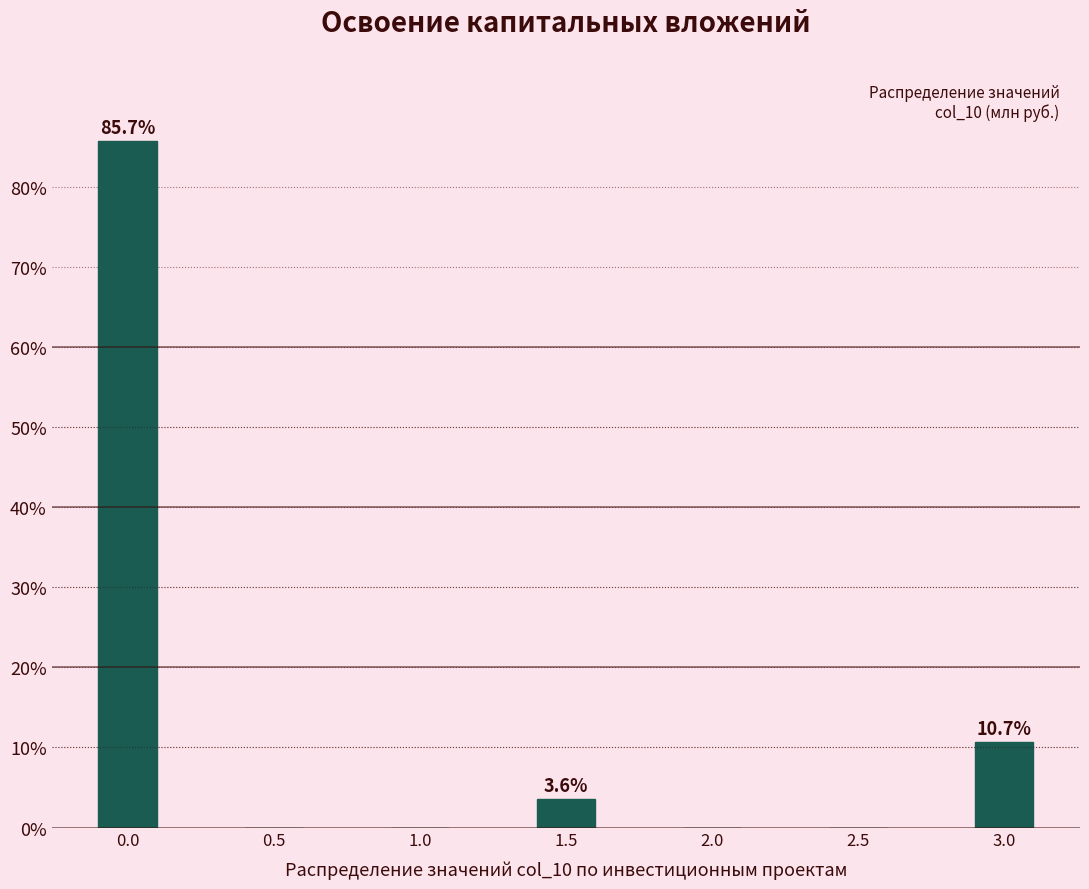

Reading left to right, transcribe all the data shown in this chart.

0.0=85.7	0.5=0.0	1.0=0.0	1.5=3.6	2.0=0.0	2.5=0.0	3.0=10.7